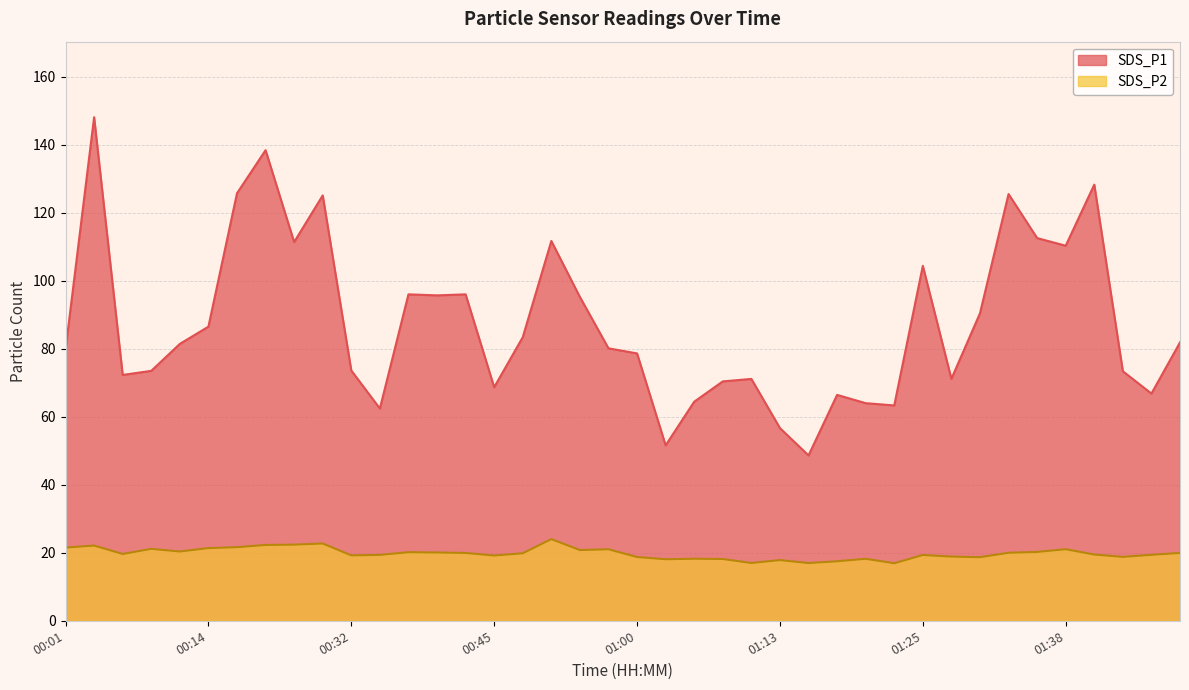

How many lines are shown in the chart?

2